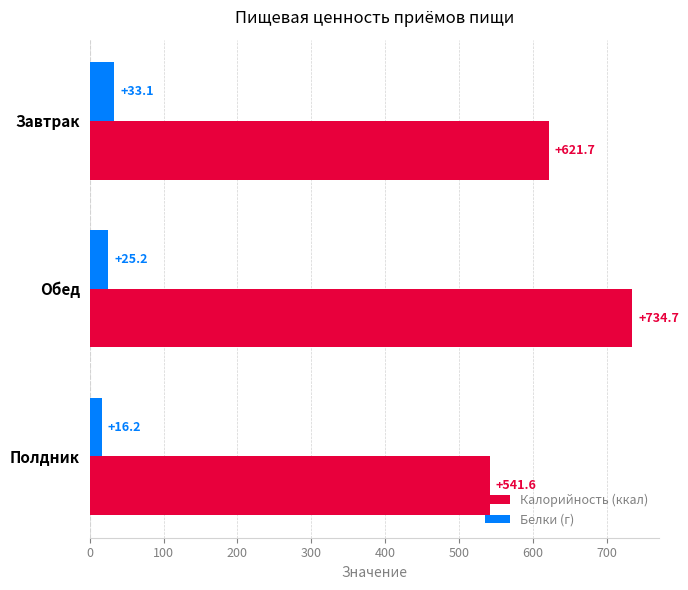

Which series has the largest range (max minus min)?

Калорийность (ккал)